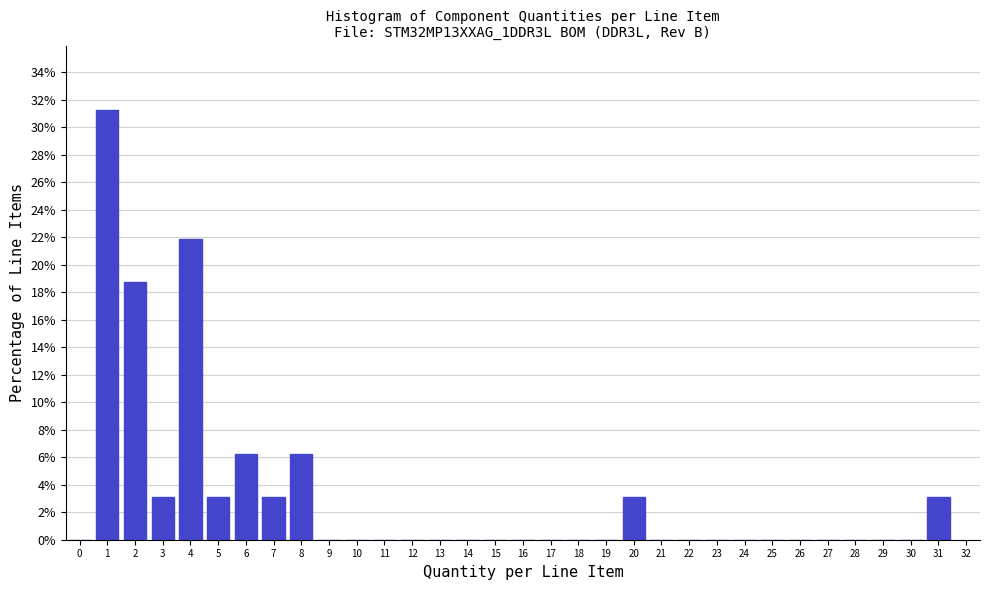

Between 5 and 4, which is larger?

4